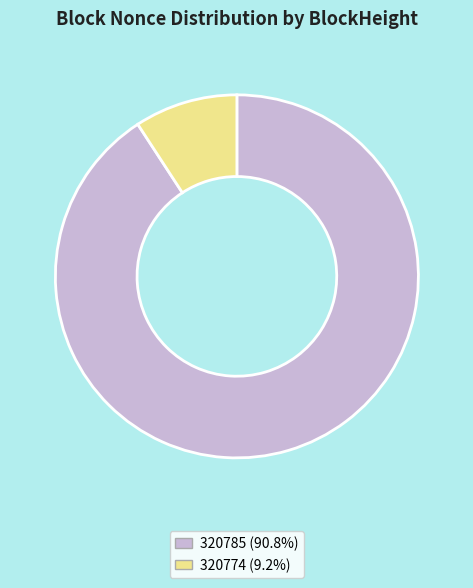

Is 320785 (90.8%) the majority of the pie?

Yes